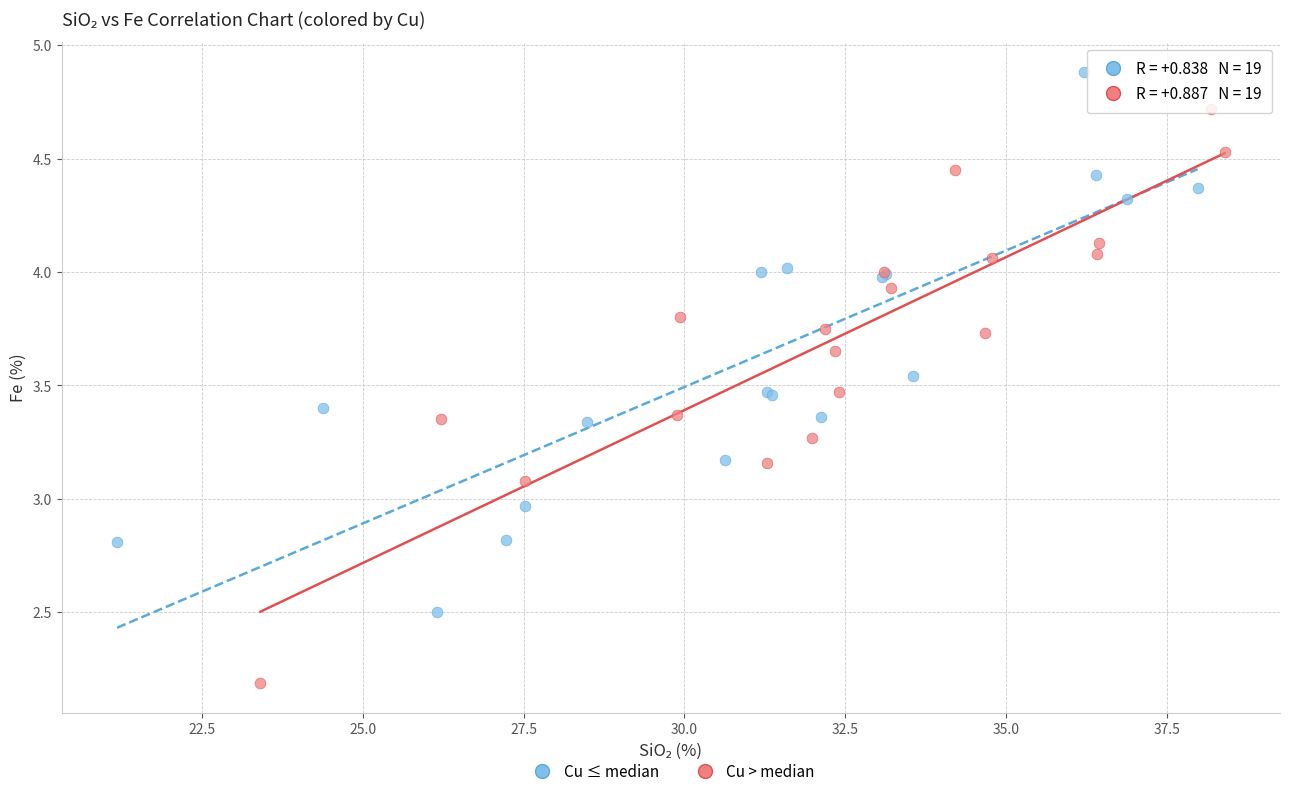

Which series contains the highest Y value?

Cu ≤ median